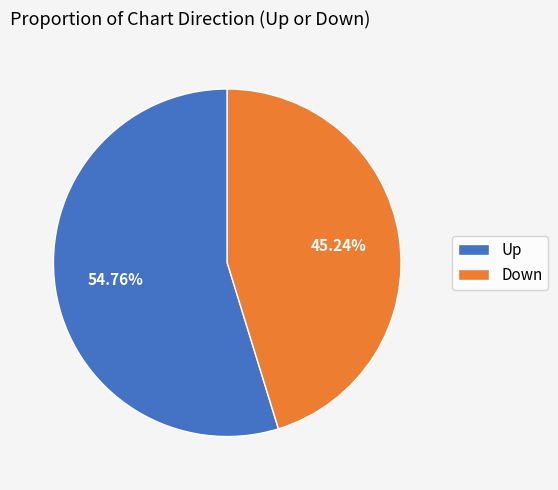

What is the largest slice in the pie chart?

Up